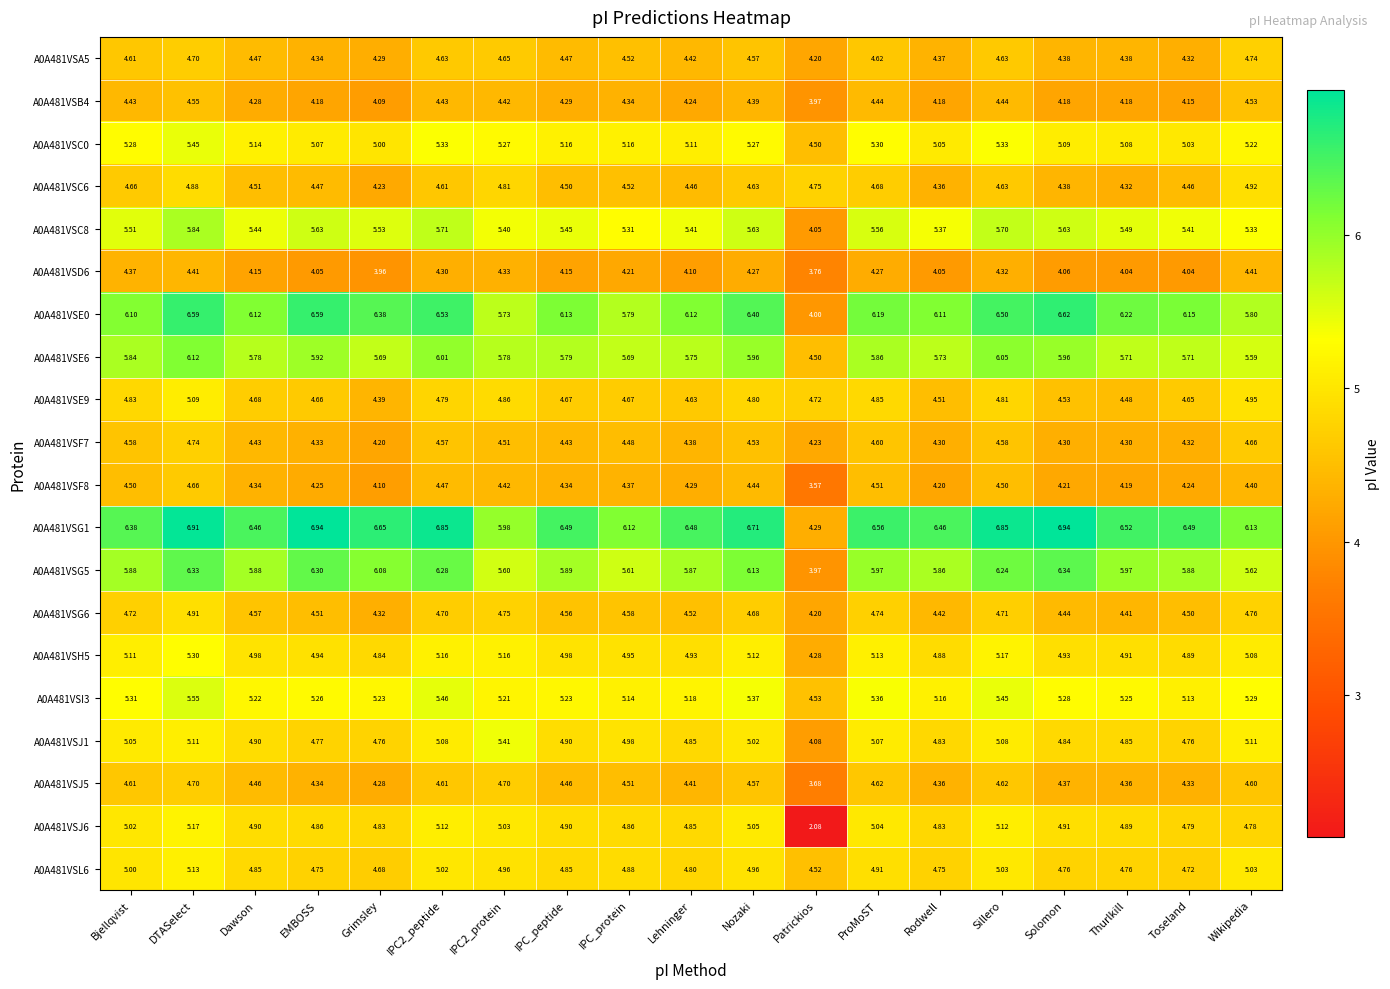

Which series has the largest total across all categories?

A0A481VSG1